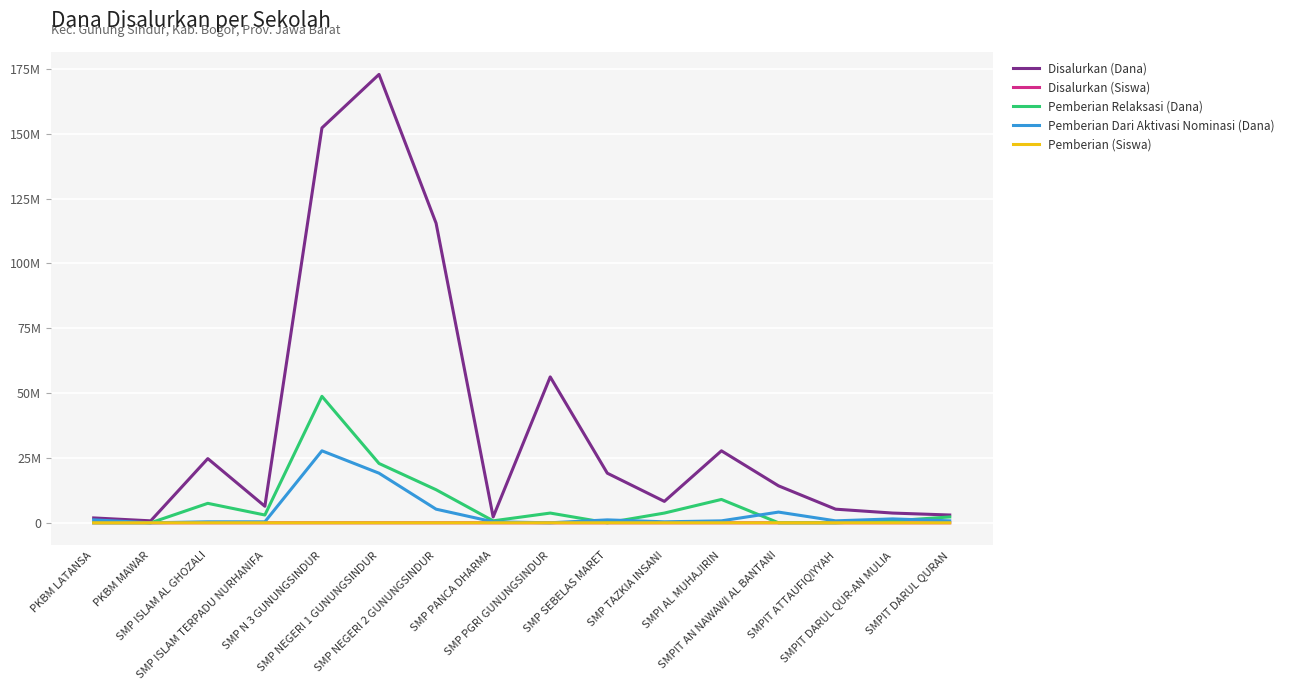

Where does the Pemberian (Siswa) series first go above 17?

SMP ISLAM AL GHOZALI